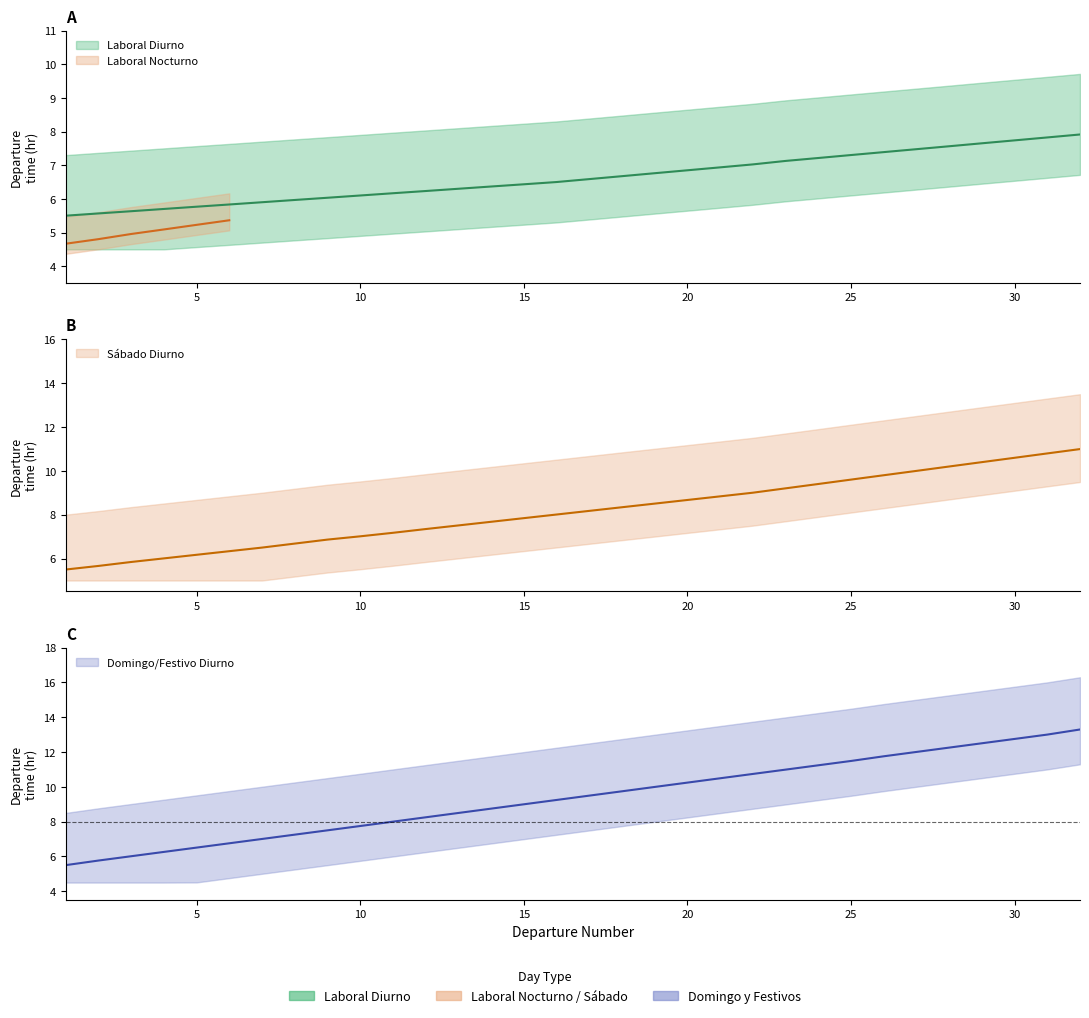

True or false: Domingo_Diurno_IDA and Sabado_Diurno_IDA cross at least once.

False